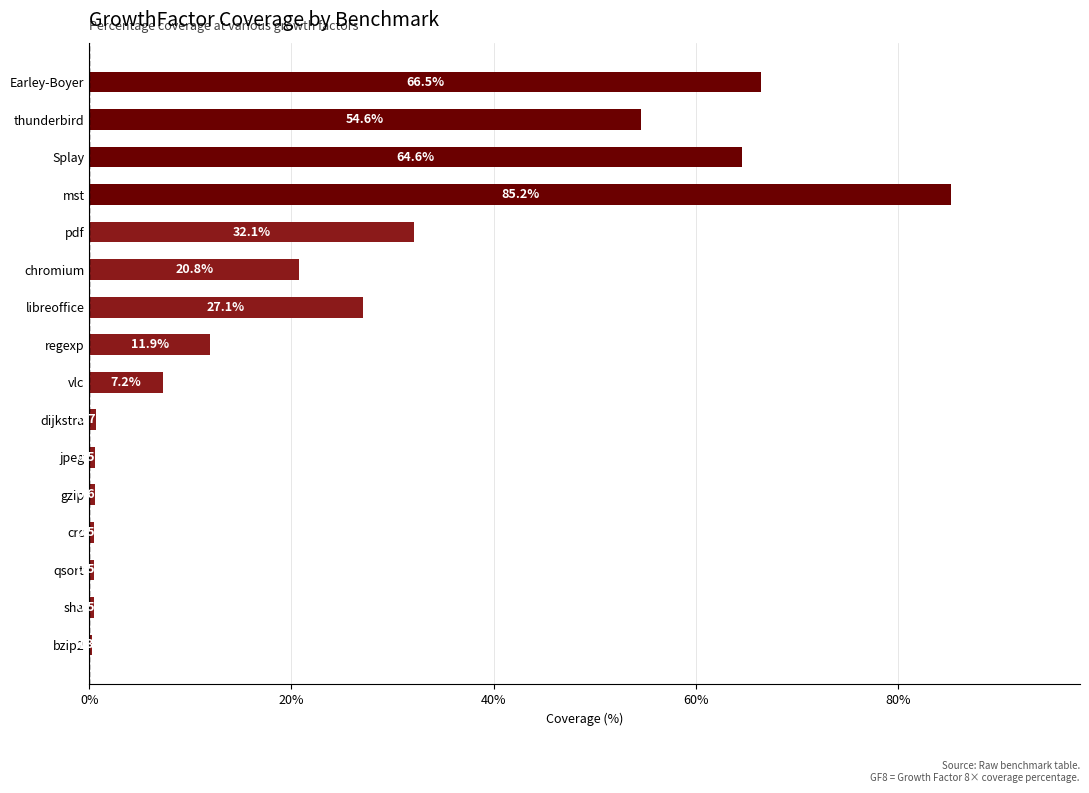

Read the value at crc.

0.5